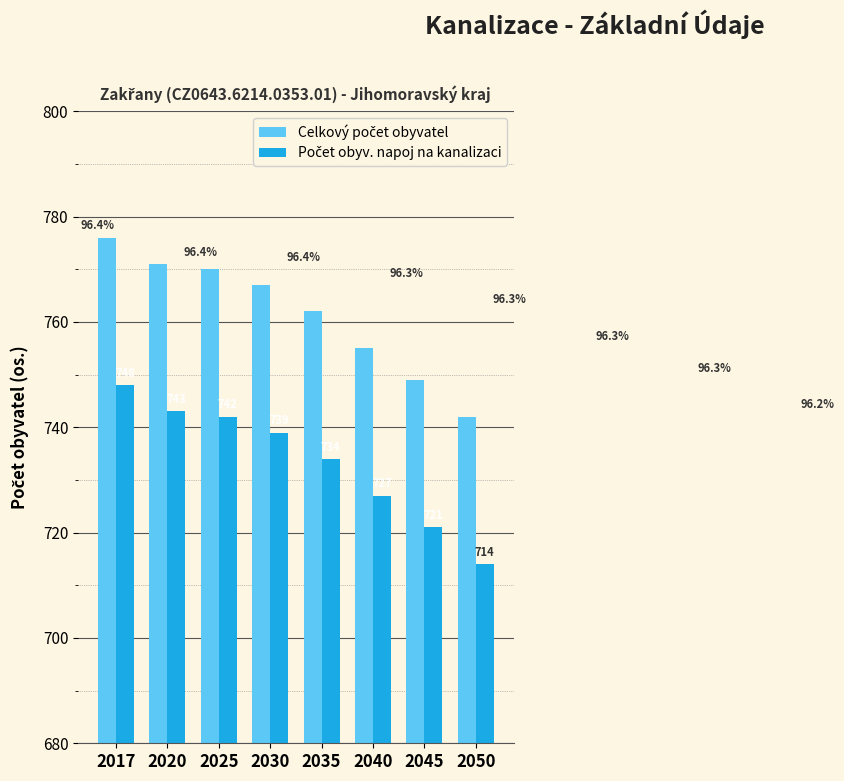

What is the total value across all series at 2017?

1524